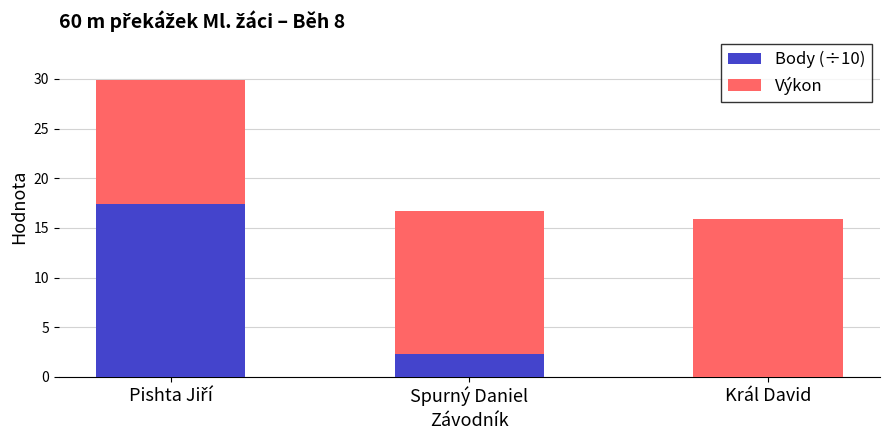

How many values in the Body (÷10) series exceed 2?

2